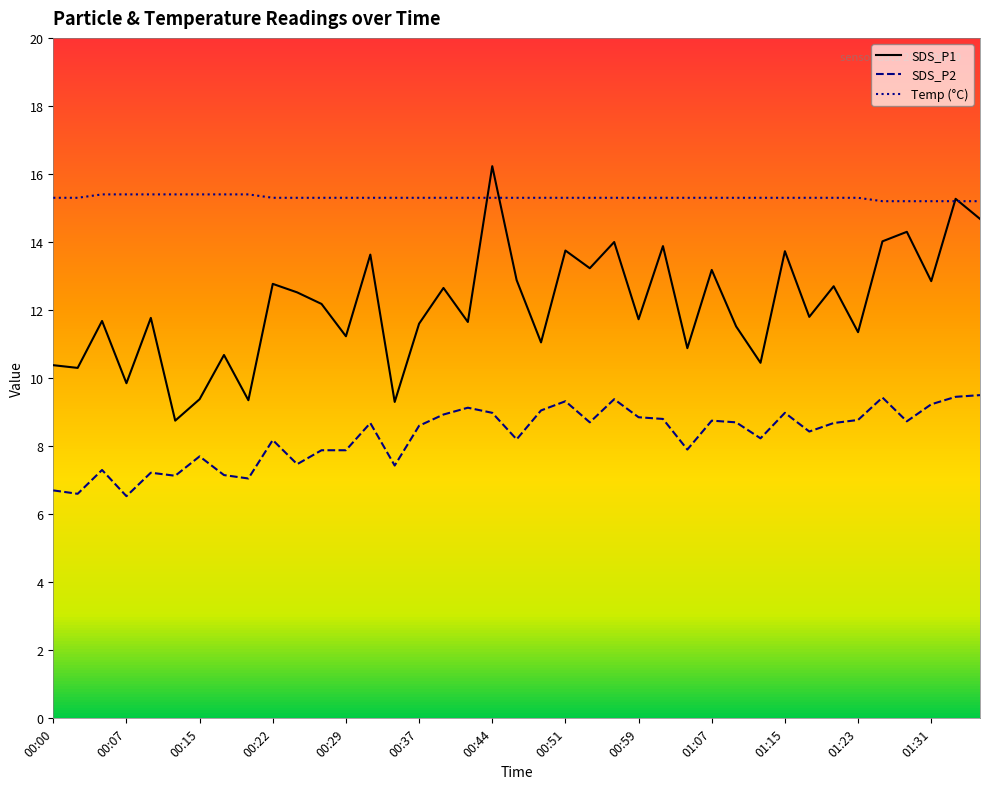

What is the spread (max minus min) of values at 01:18?

6.9